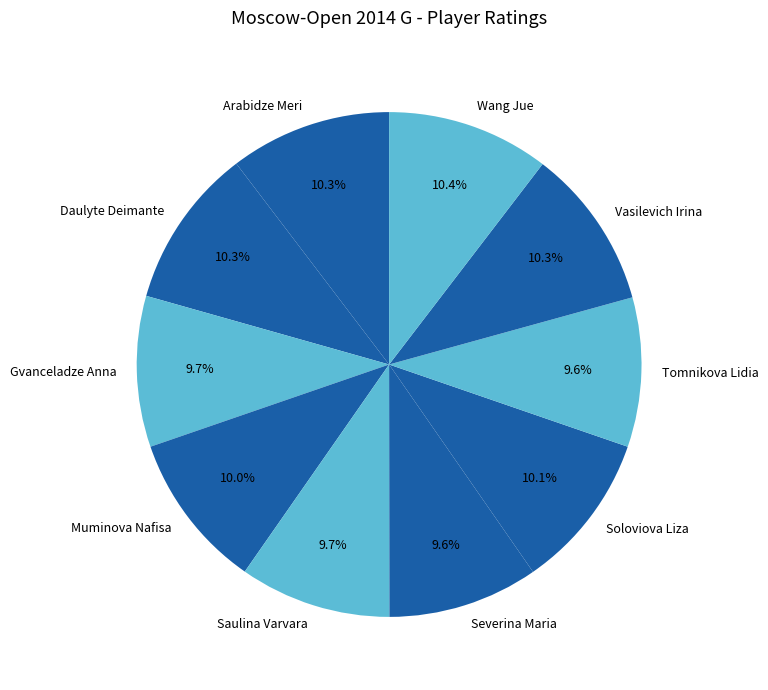

Count the number of slices in the pie.

10